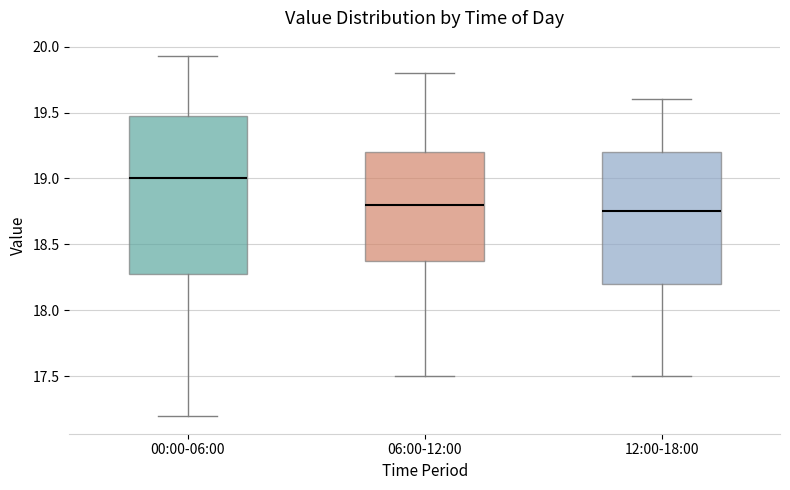

Reading left to right, transcribe this box plot: for each box, give where its median line is, the range the box spans, and where its two whiskers end, as read against the y-axis. The values are not printed on the chart, so give them approximately, as read against the axis.

00:00-06:00: median 19.00, box 18.30 to 19.50, whiskers 17.20 to 19.95
06:00-12:00: median 18.80, box 18.40 to 19.20, whiskers 17.50 to 19.80
12:00-18:00: median 18.75, box 18.20 to 19.20, whiskers 17.50 to 19.60